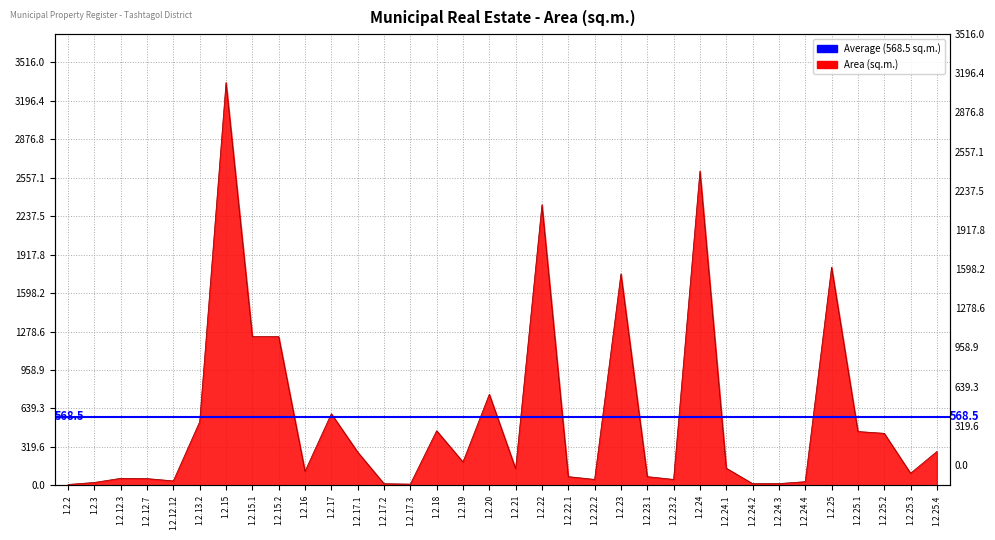

What is the value of the 31st point from the left?

448.0